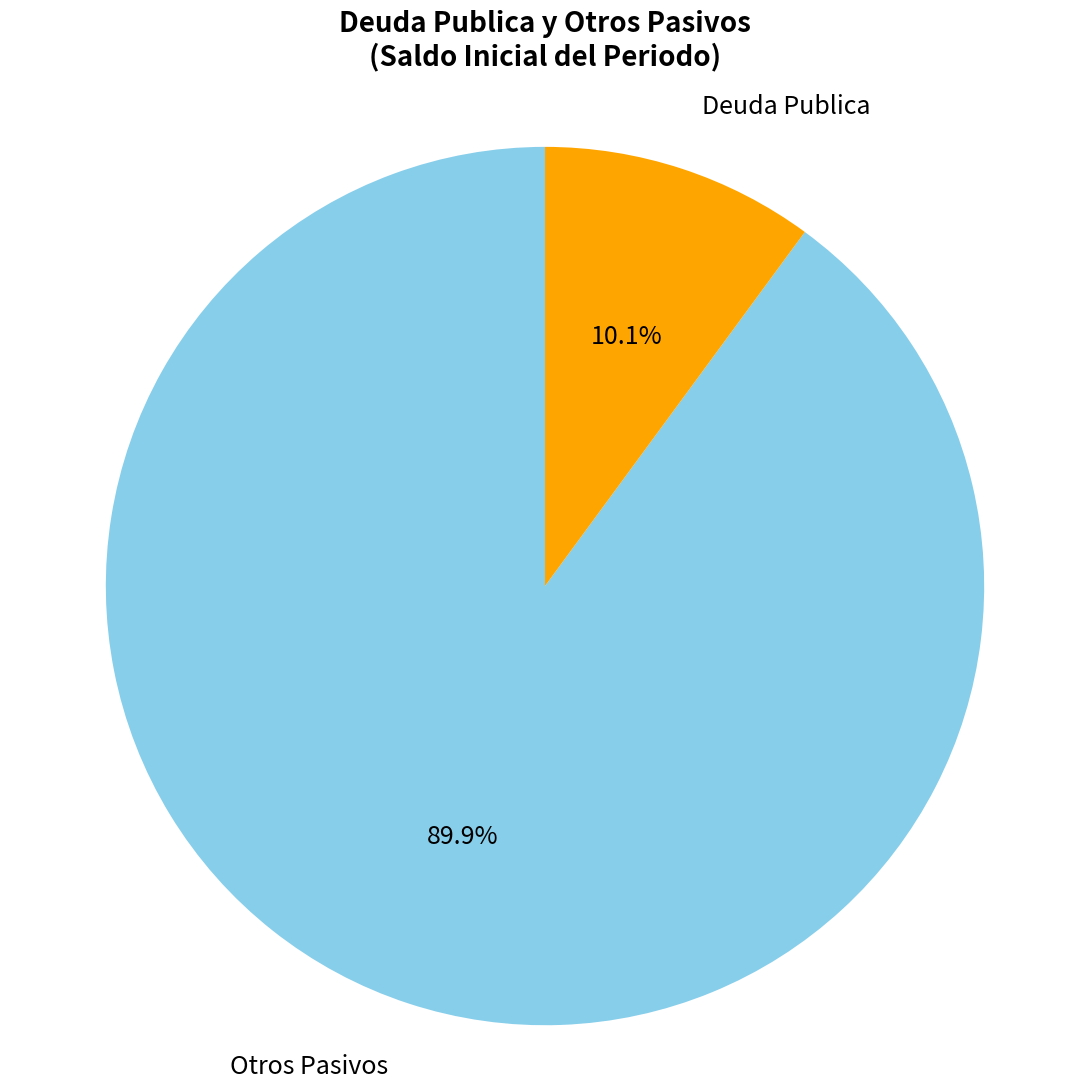

Is there a majority slice in this chart?

Yes